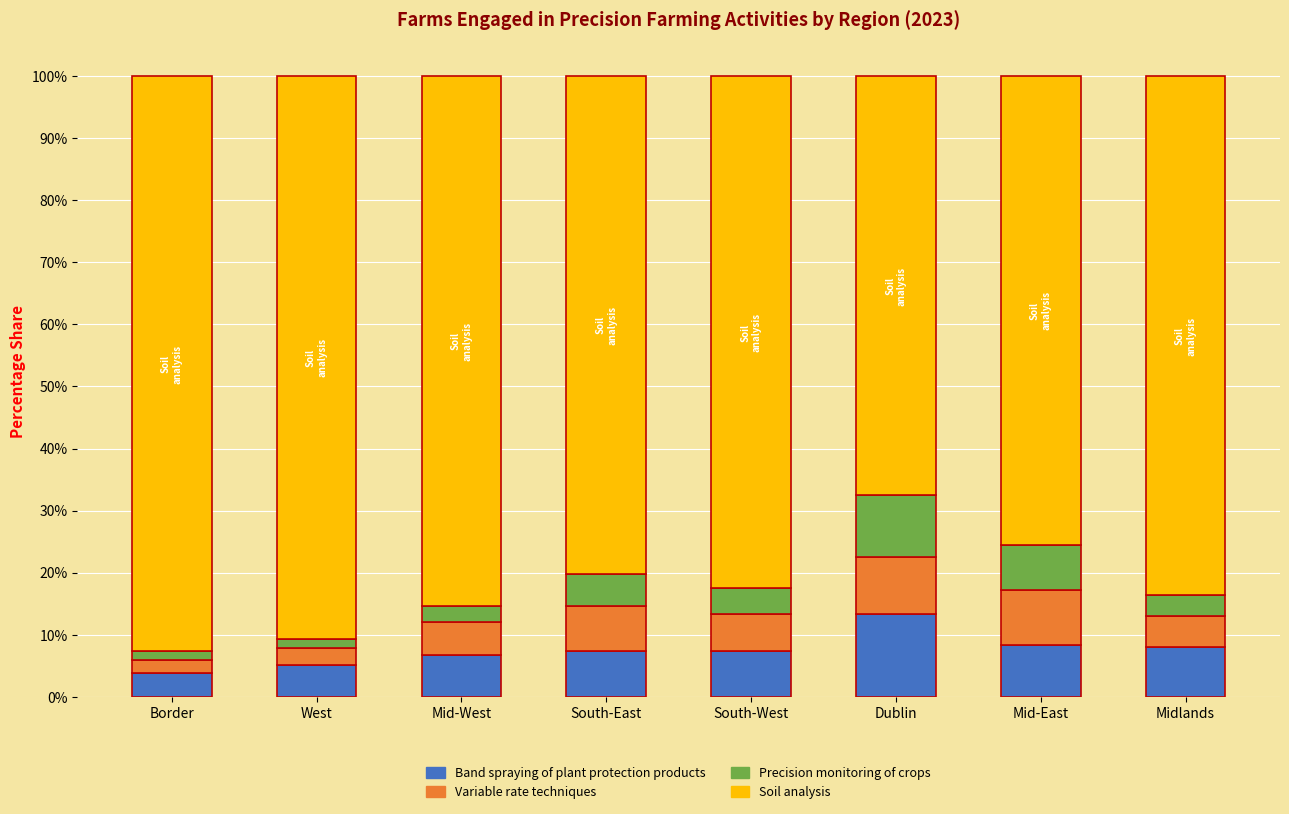

What is the difference between the second highest and second lowest values in the Band spraying of plant protection products series?

3.2